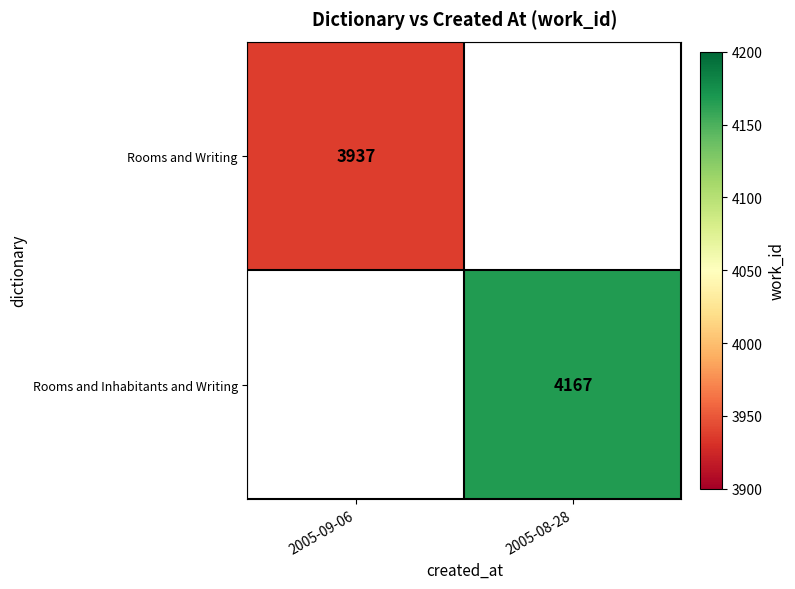

What is the smallest value displayed?

3937.0